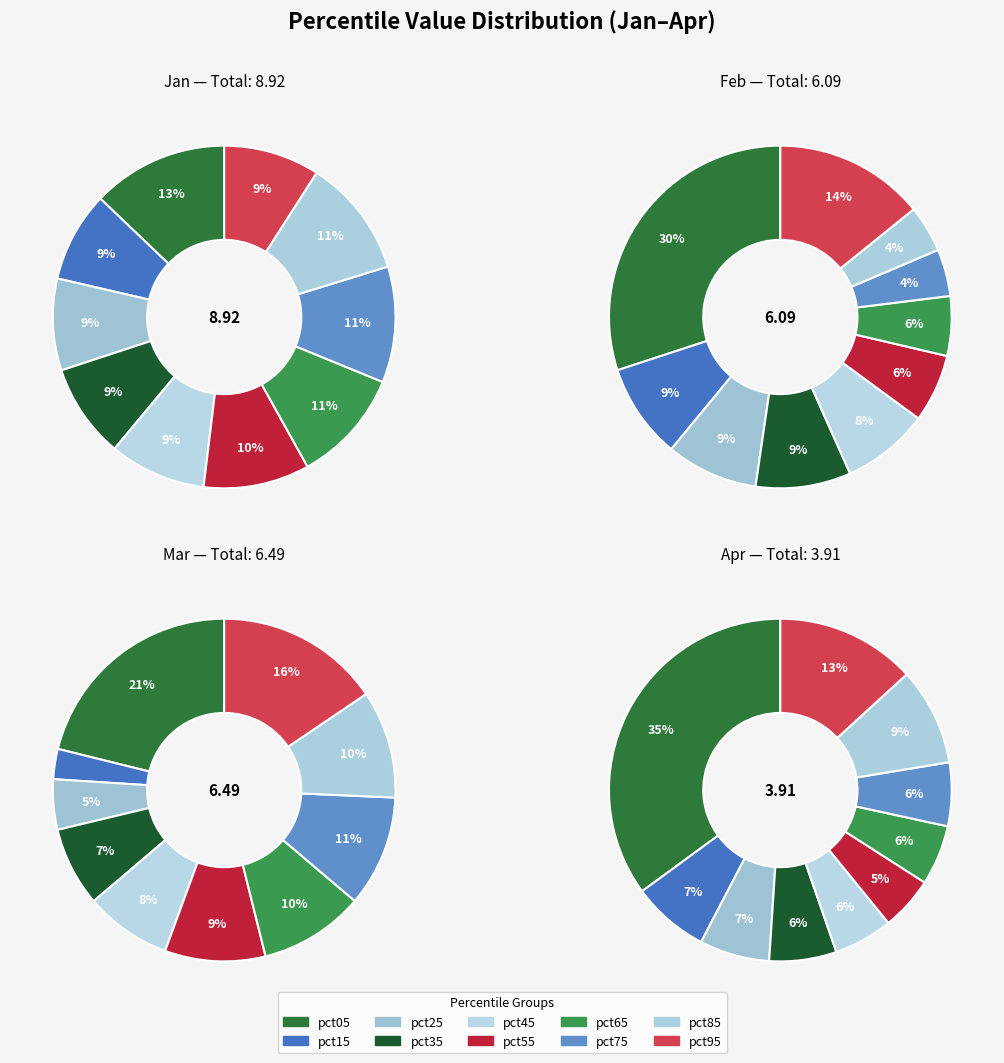

What is the largest slice in the pie chart?

pct05